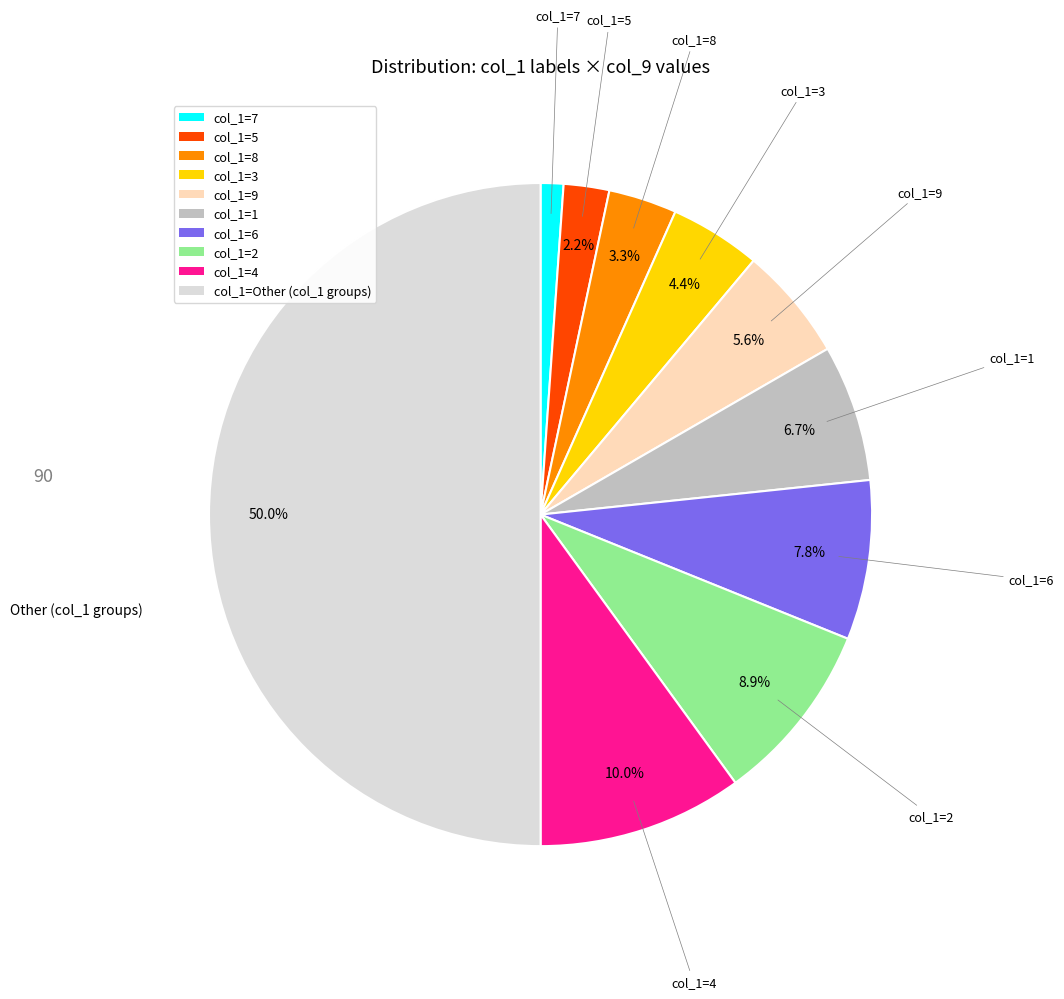

How many slices are in this pie chart?

10